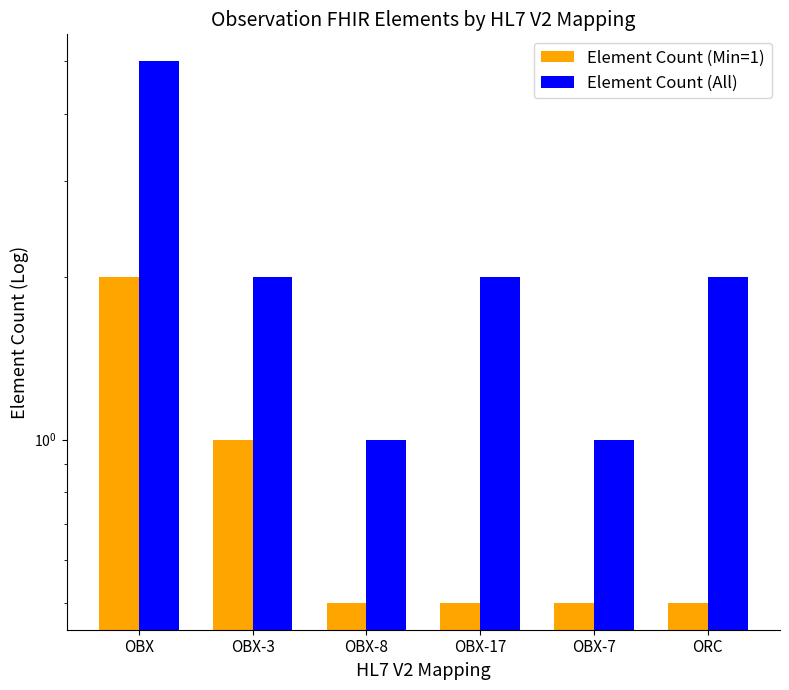

Reading left to right, extract all data points from this chart.

Element Count (Min=1): 2.0	1.0	0.5	0.5	0.5	0.5
Element Count (All): 5.0	2.0	1.0	2.0	1.0	2.0